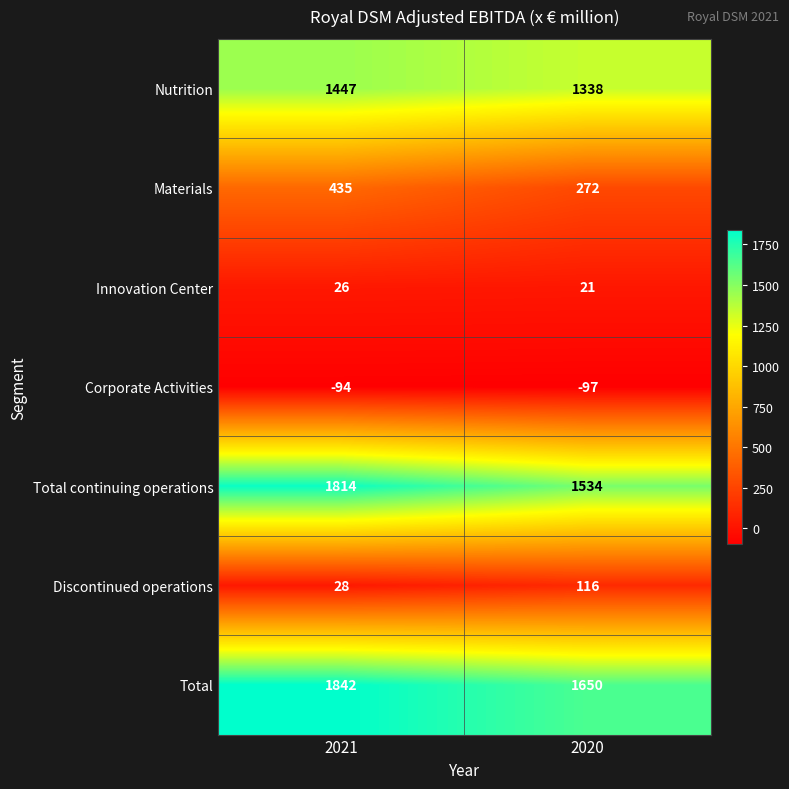

What is the smallest value displayed?

-97